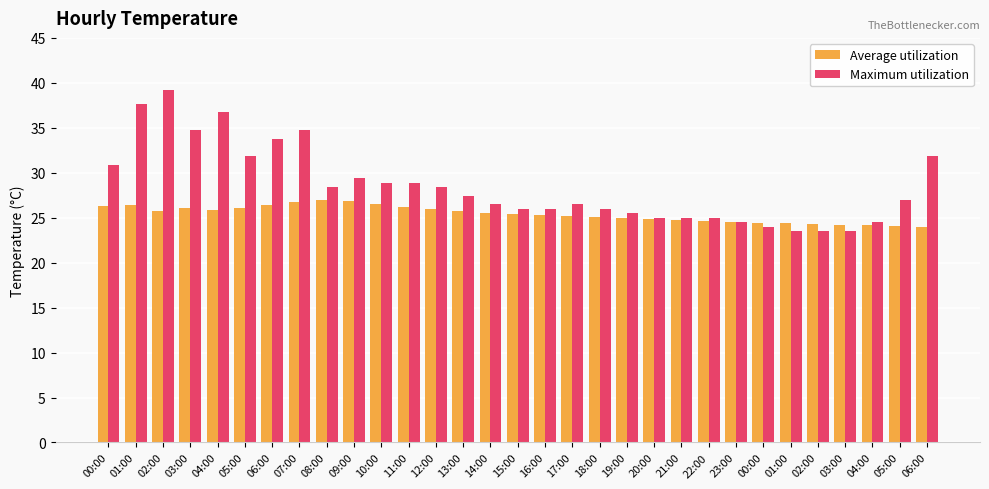

How many series are shown in this chart?

2